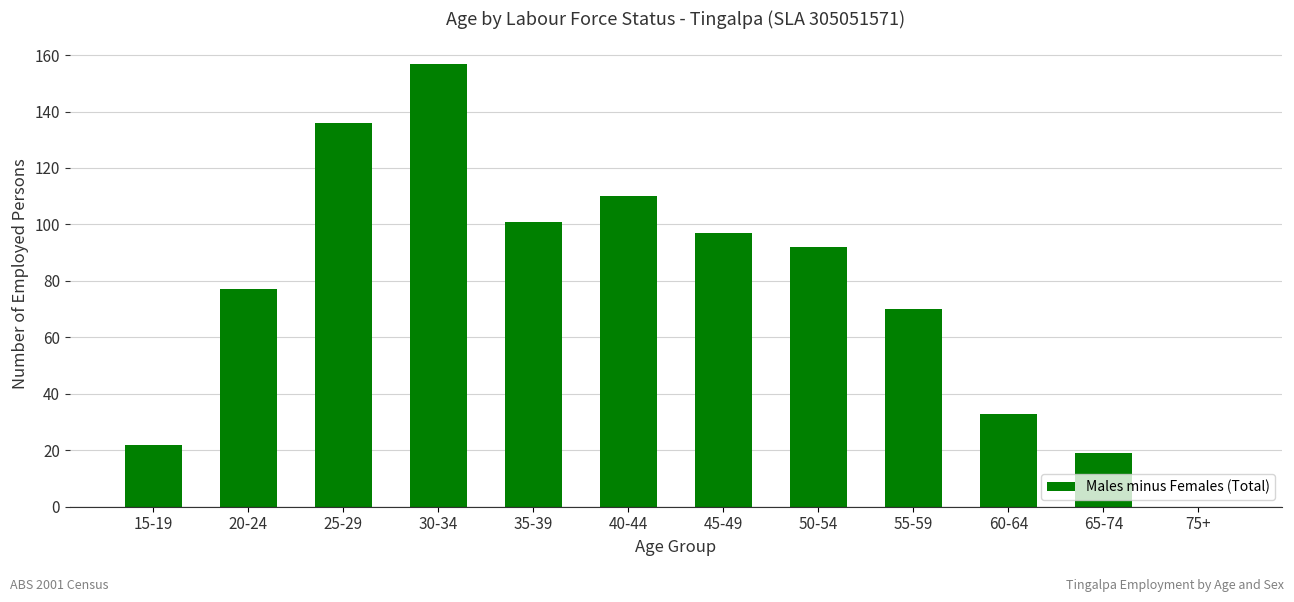

What is the change in value from 45-49 to 75+?

-97